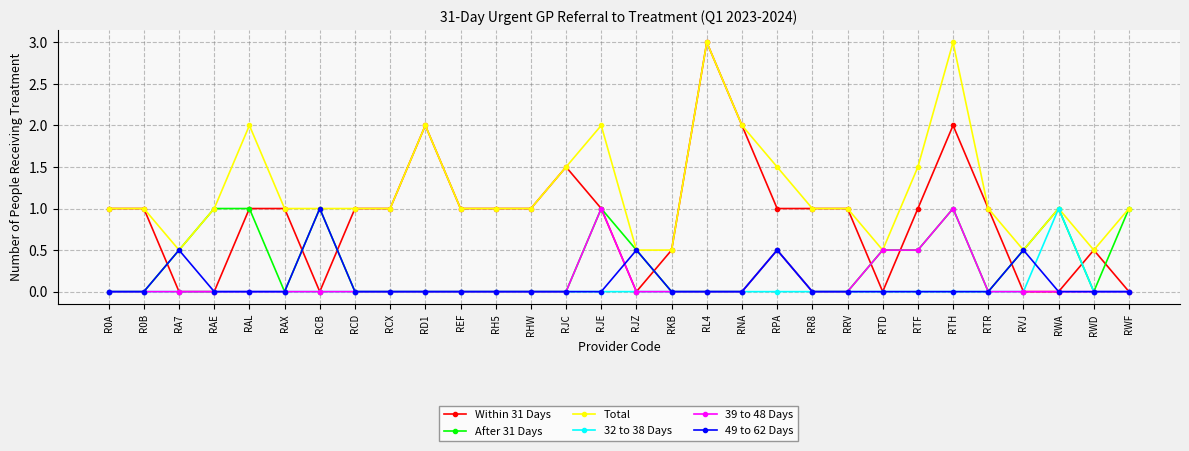

What position from the right is REF?

20